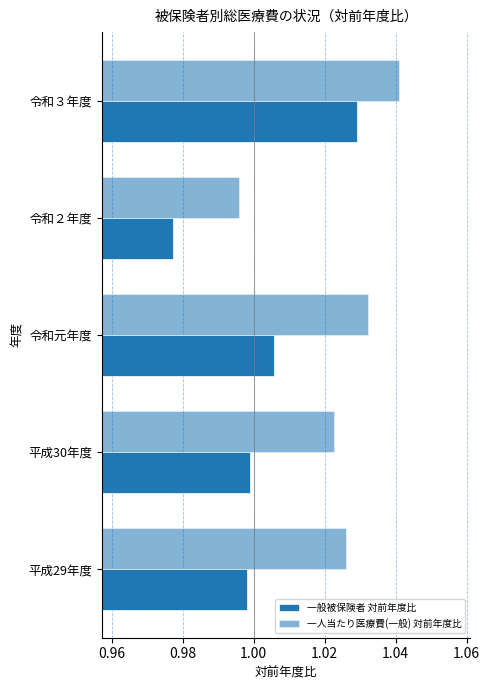

How many data points in 一人当たり医療費(一般) 対前年度比 are above 1?

4